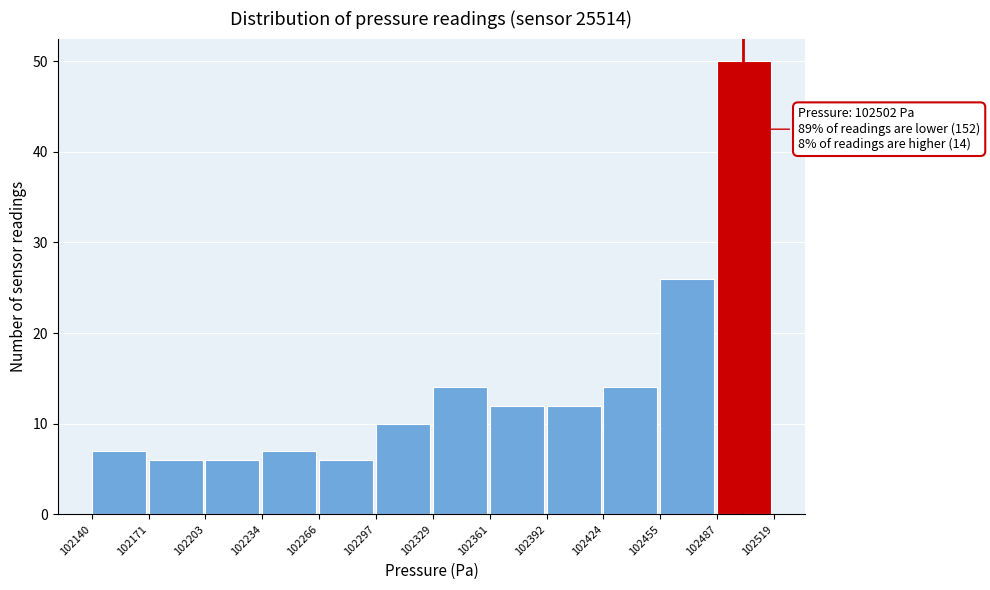

Which range on the x-axis has the tallest bar?

102487 to 102519